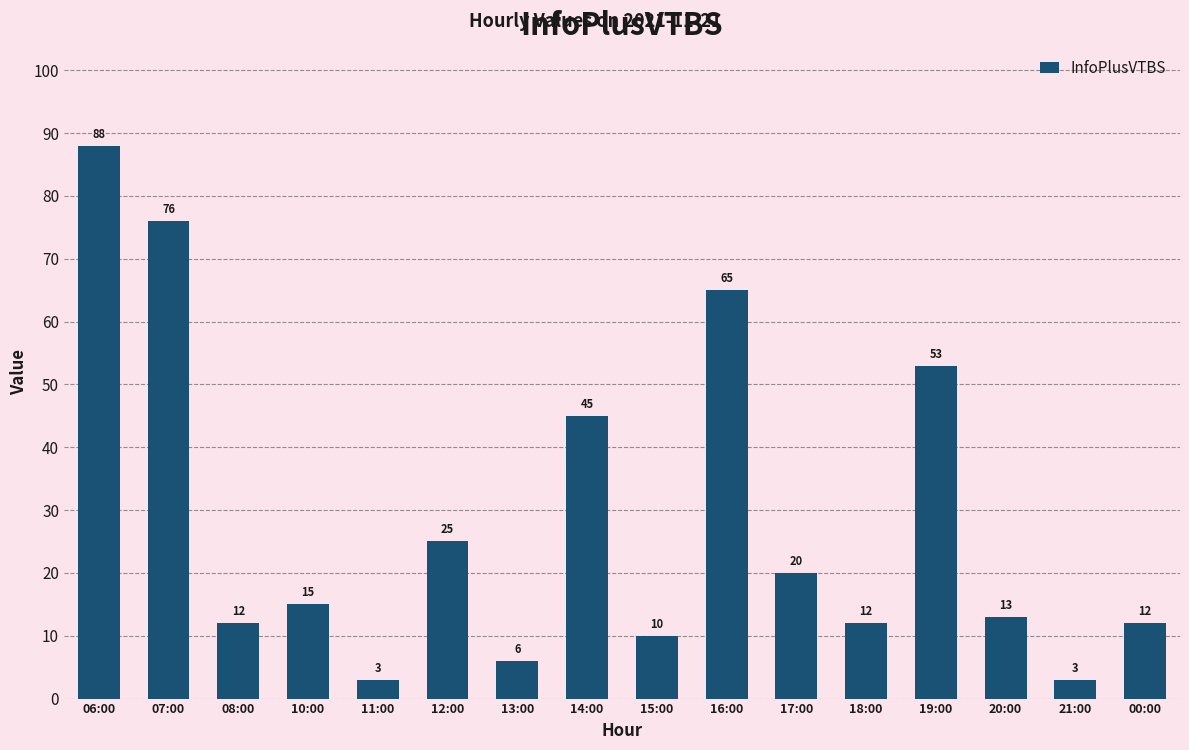

Which label corresponds to the largest value in the chart?

06:00